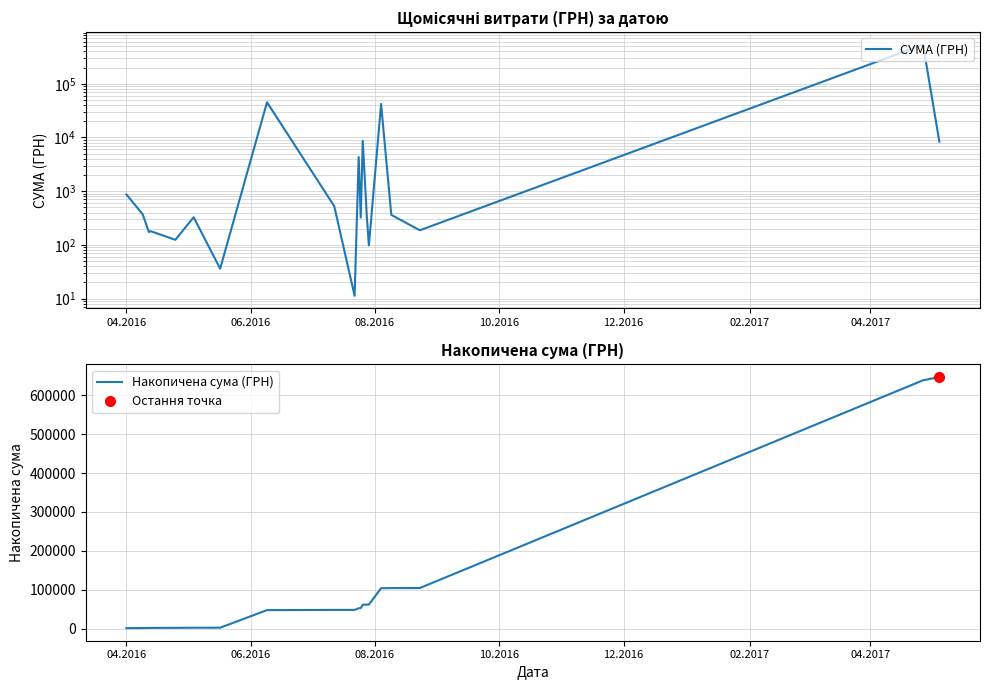

What is the value of the Накопичена сума (ГРН) point at the 19th from the left?

639126.7